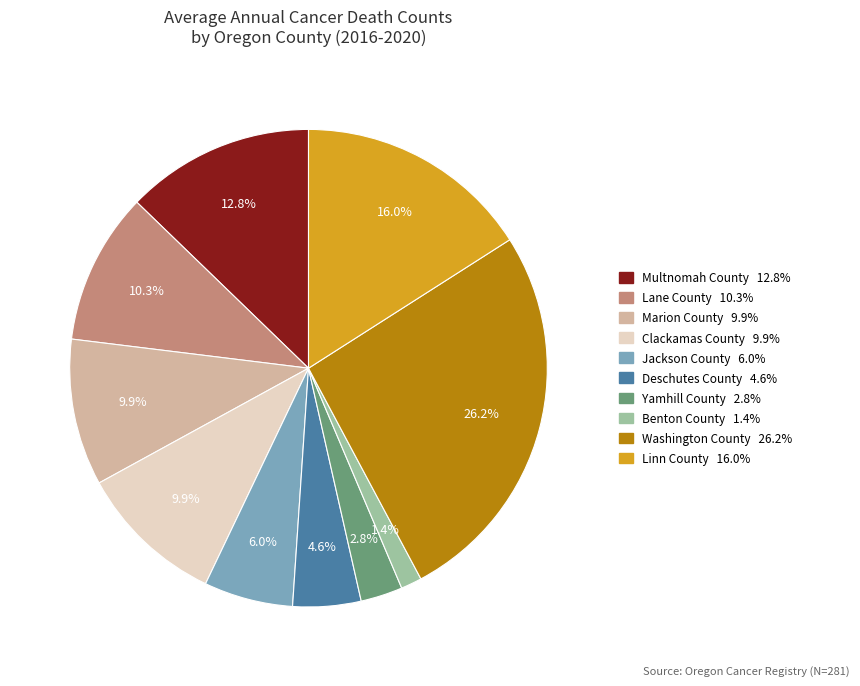

Is Clackamas County the majority of the pie?

No